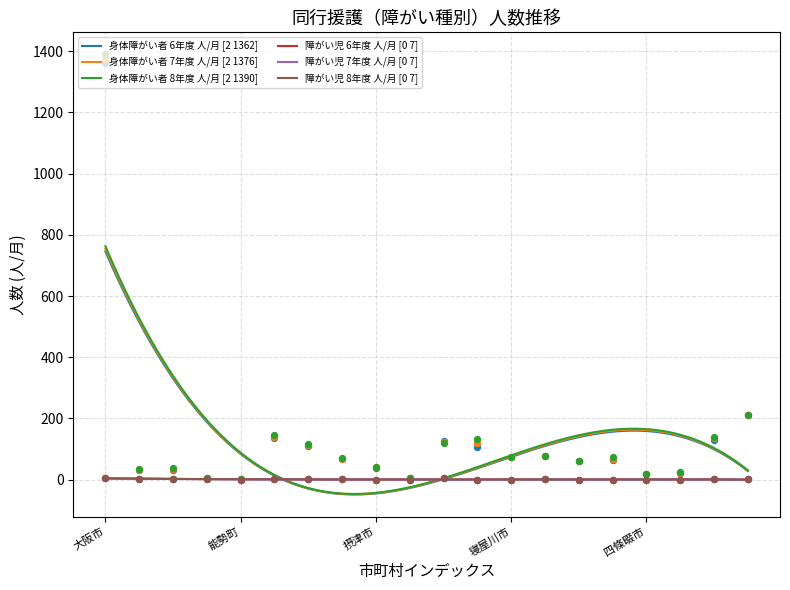

At which category is the sum across all series the highest?

大阪市